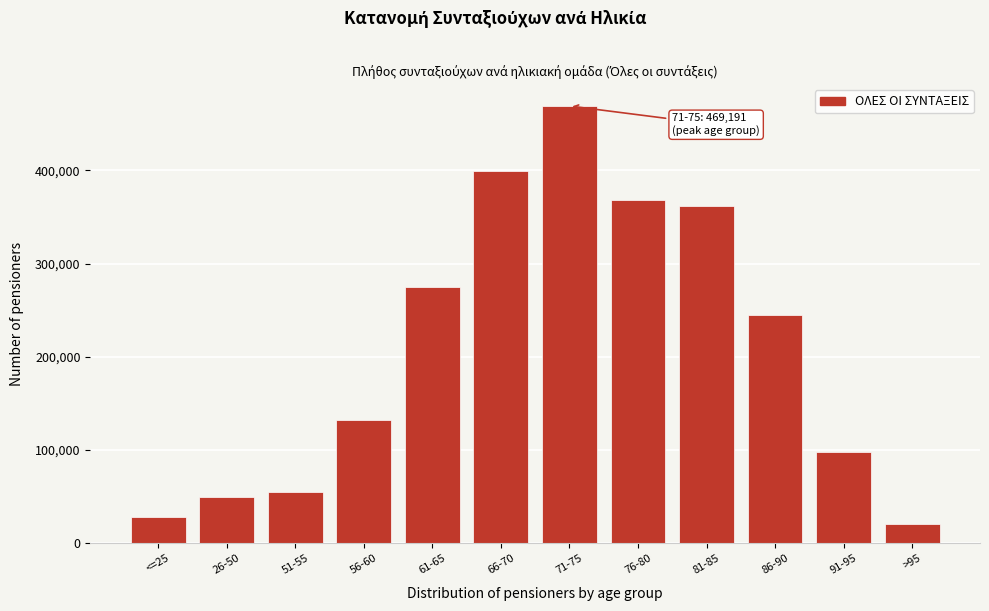

Reading left to right, extract all data points from this chart.

28332	49618	55016	132128	275125	399250	469191	368630	361686	244620	97464	20521